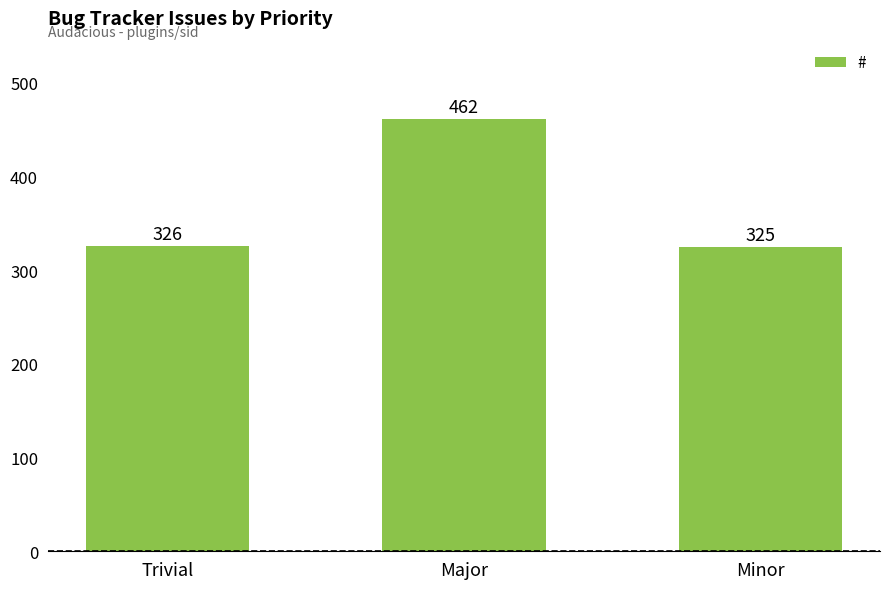

What is the greatest value displayed?

462